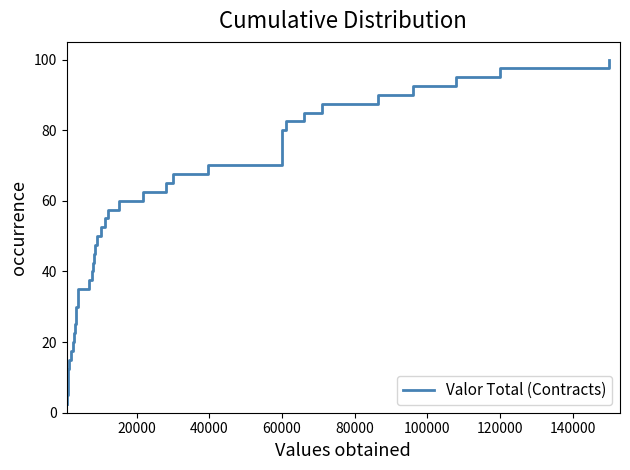

What is the minimum value shown in the chart?

2.5